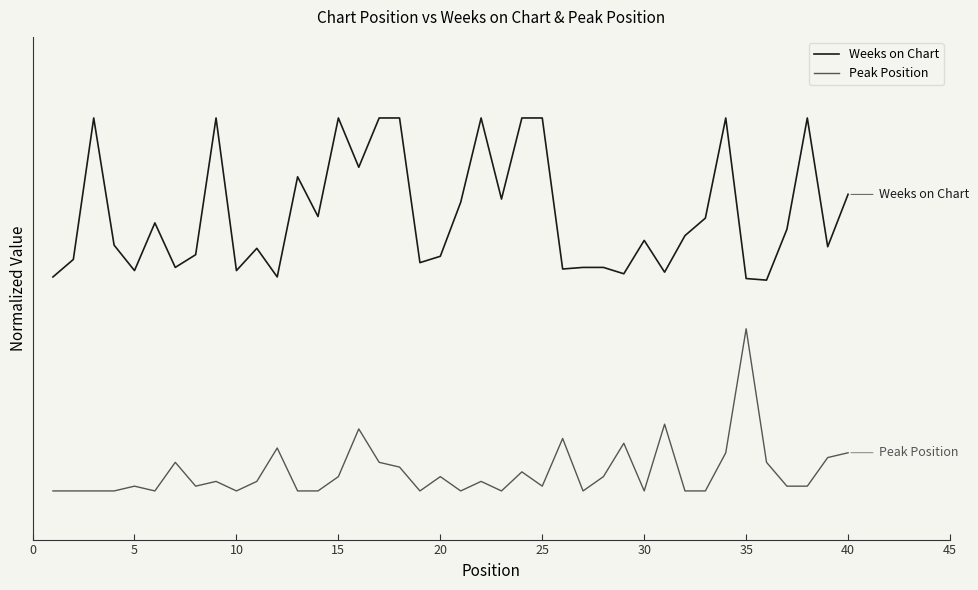

Reading left to right, what are all the values shown in this chart?

Weeks on Chart: 1.3	1.4	2.3	1.5	1.4	1.7	1.4	1.5	2.3	1.4	1.5	1.3	1.9	1.7	2.3	2.0	2.3	2.3	1.4	1.4	1.8	2.3	1.8	2.3	2.3	1.4	1.4	1.4	1.3	1.5	1.3	1.6	1.7	2.3	1.3	1.3	1.6	2.3	1.5	1.8
Peak Position: 0.0	0.0	0.0	0.0	0.0	0.0	0.2	0.0	0.1	0.0	0.1	0.3	0.0	0.0	0.1	0.4	0.2	0.1	0.0	0.1	0.0	0.1	0.0	0.1	0.0	0.3	0.0	0.1	0.3	0.0	0.4	0.0	0.0	0.2	1.0	0.2	0.0	0.0	0.2	0.2